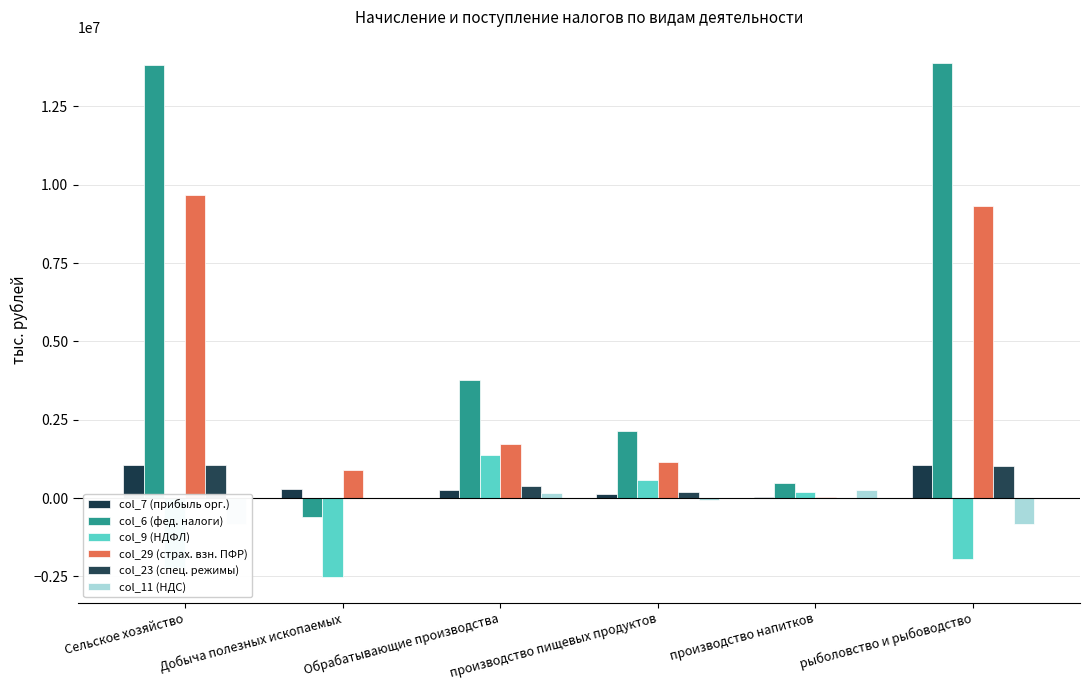

What is the spread (max minus min) of values at Добыча полезных ископаемых?

3409609